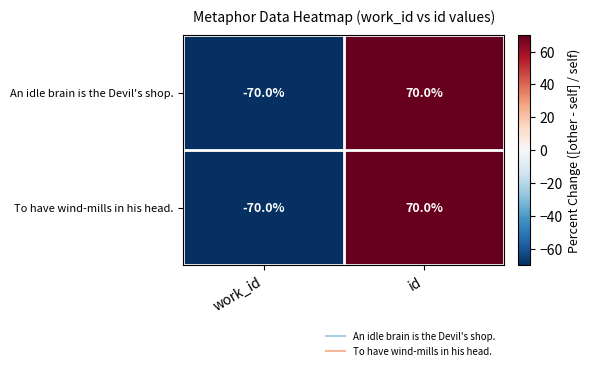

Rank the categories by To have wind-mills in his head. value from lowest to highest.

work_id, id